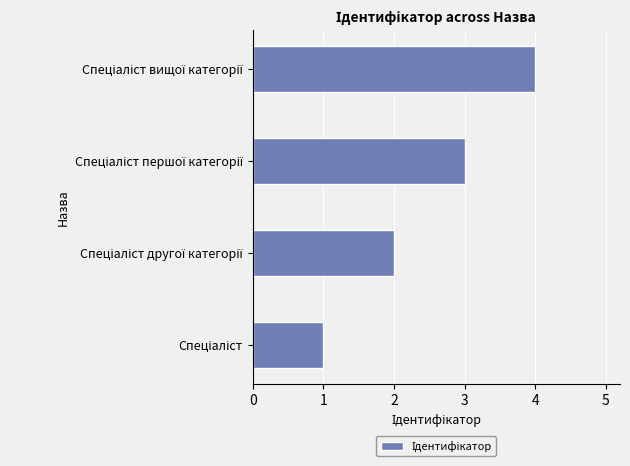

What is the greatest value displayed?

4